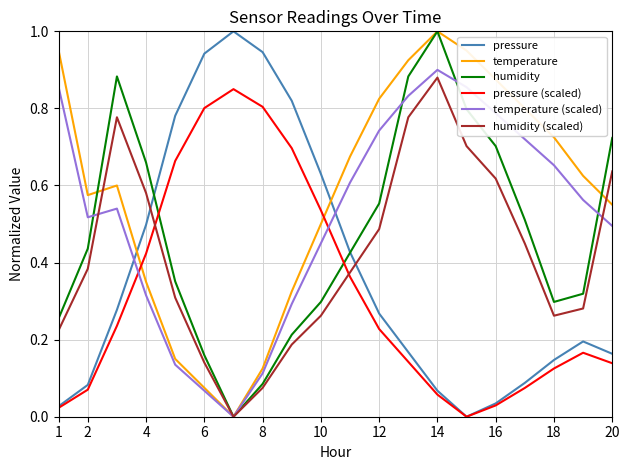

List the series in order of their overall mean, highest first.

temperature, temperature (scaled), humidity, humidity (scaled), pressure, pressure (scaled)